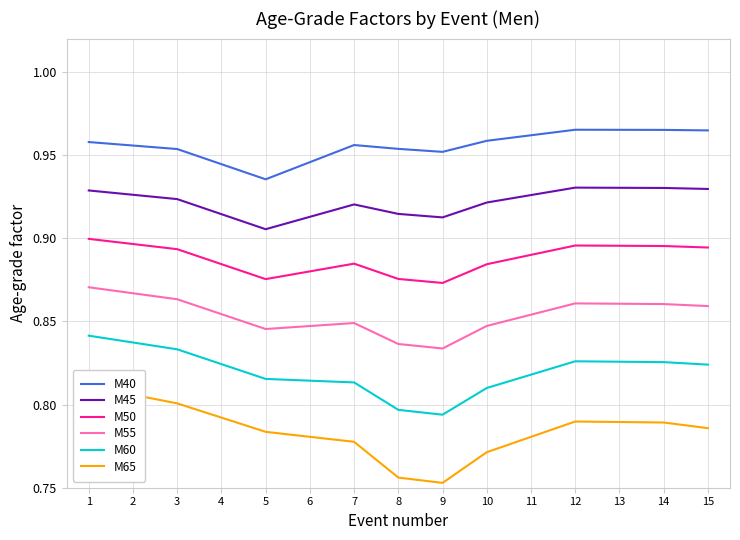

What value does the M40 series have at 14?

1.0